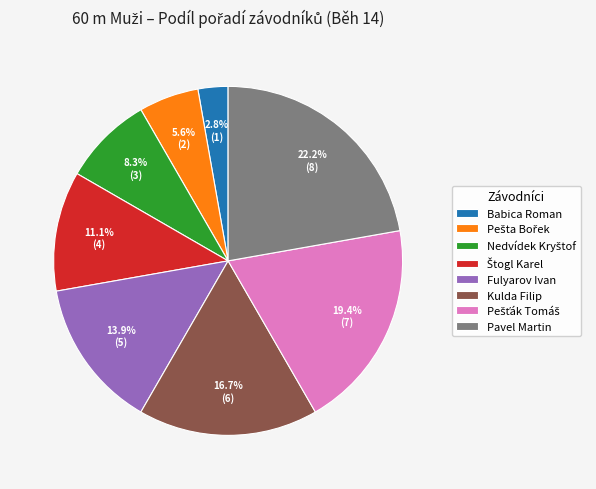

Which slice is the smallest?

Babica Roman